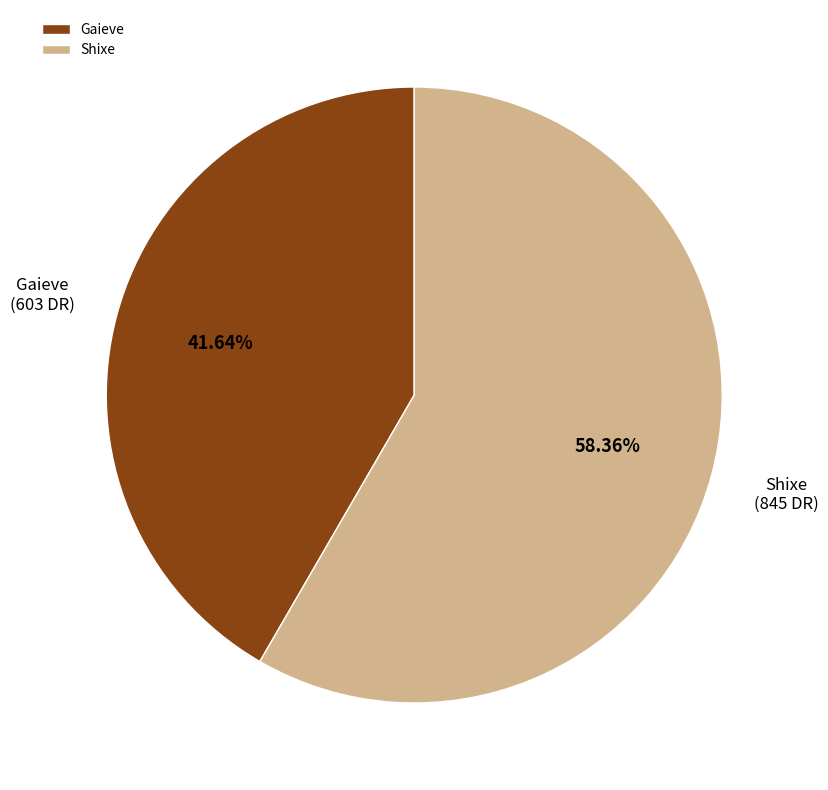

To the nearest percent, what portion does Gaieve represent?

42%